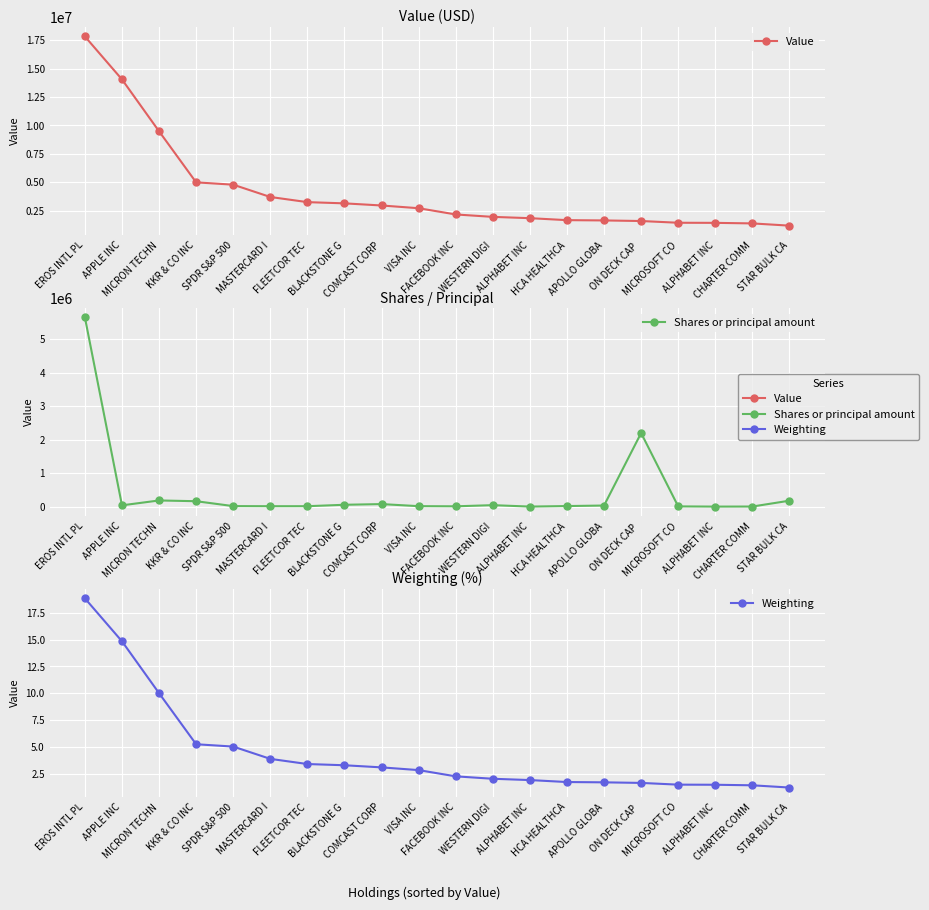

List the labels in order of Weighting value, largest first.

EROS INTL PL, APPLE INC, MICRON TECHN, KKR & CO INC, SPDR S&P 500, MASTERCARD I, FLEETCOR TEC, BLACKSTONE G, COMCAST CORP, VISA INC, FACEBOOK INC, WESTERN DIGI, ALPHABET INC, HCA HEALTHCA, APOLLO GLOBA, ON DECK CAP , MICROSOFT CO, ALPHABET INC, CHARTER COMM, STAR BULK CA